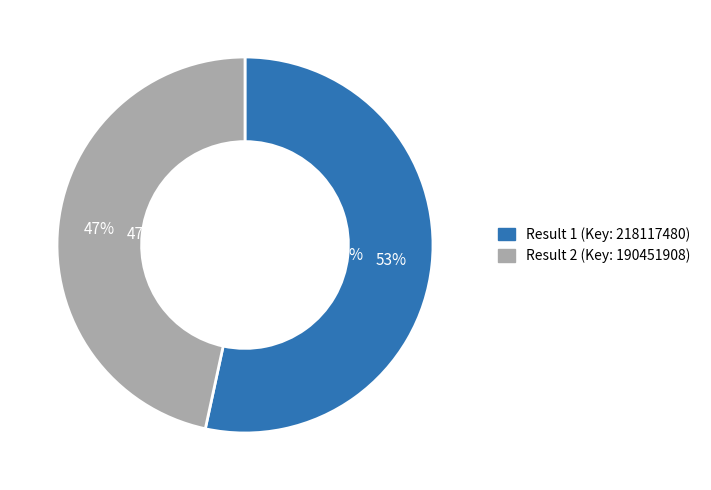

What is the change in value from 1 to 2?

-27665572